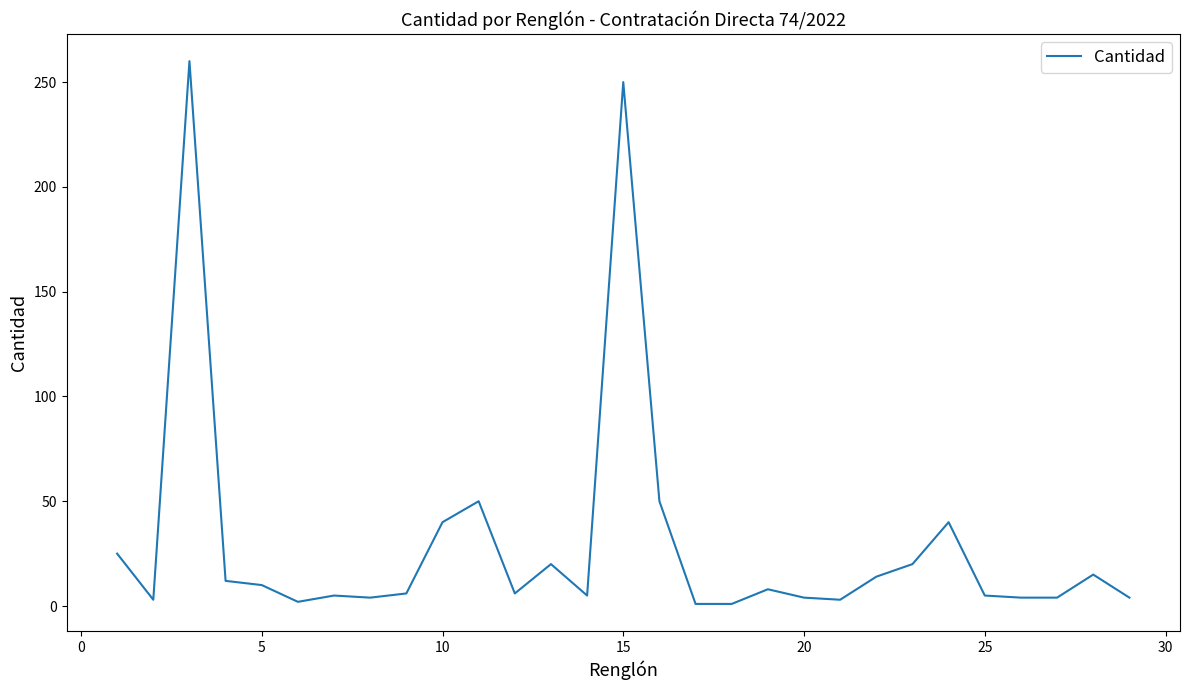

True or false: the data has more than 1 interior local peaks.

True